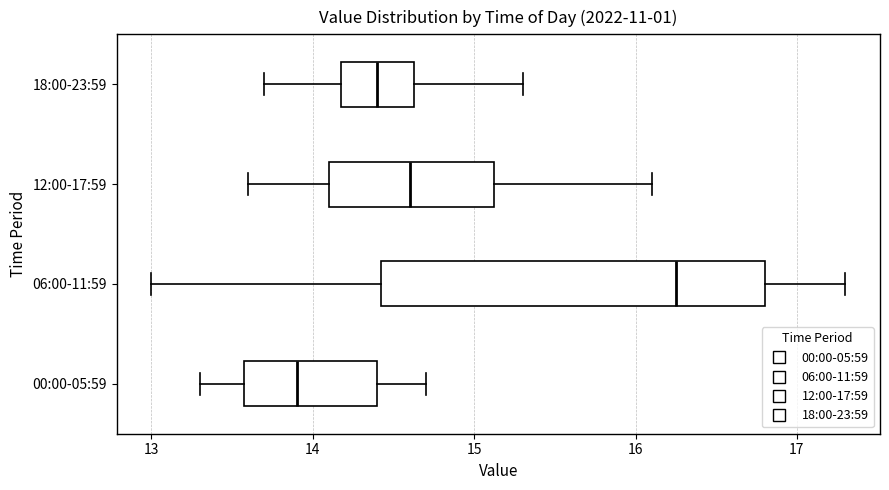

Which box's median line is the furthest to the right?

06:00-11:59